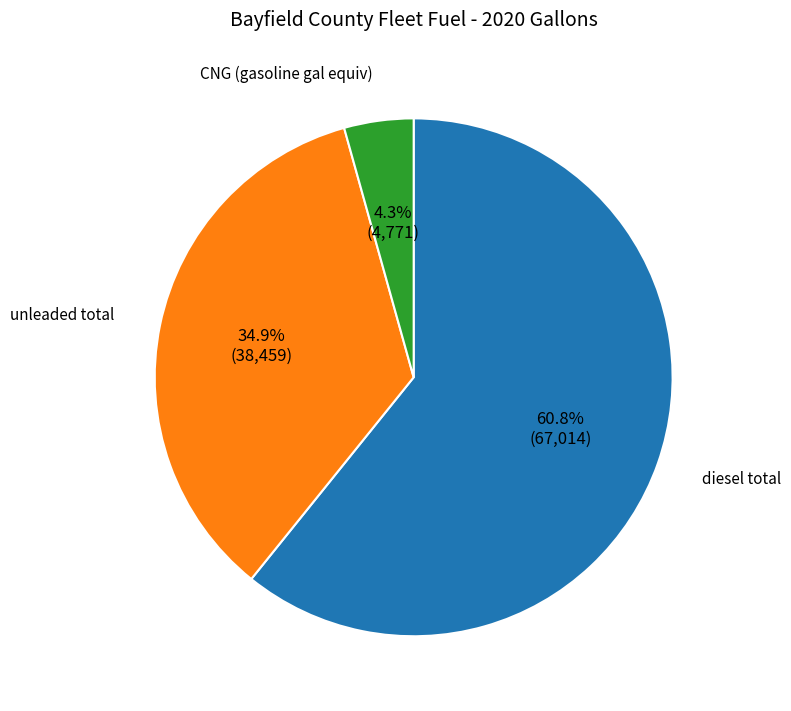

Is there any slice that represents more than half of the pie?

Yes